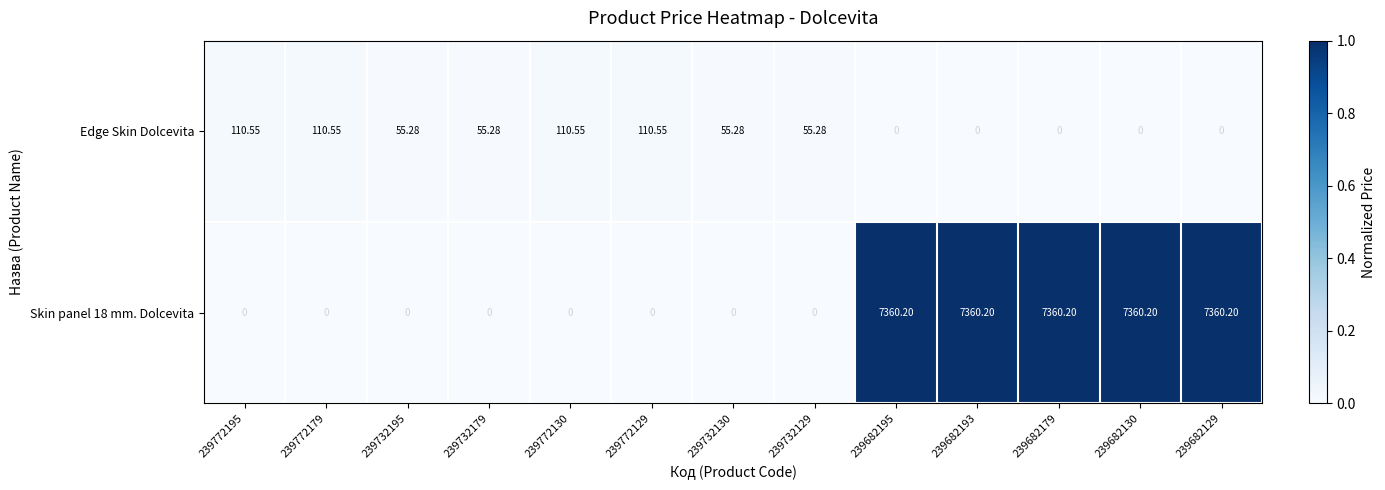

Is the value of Skin panel 18 mm. Dolcevita at 239772130 greater than the value of Edge Skin Dolcevita at 239772179?

No